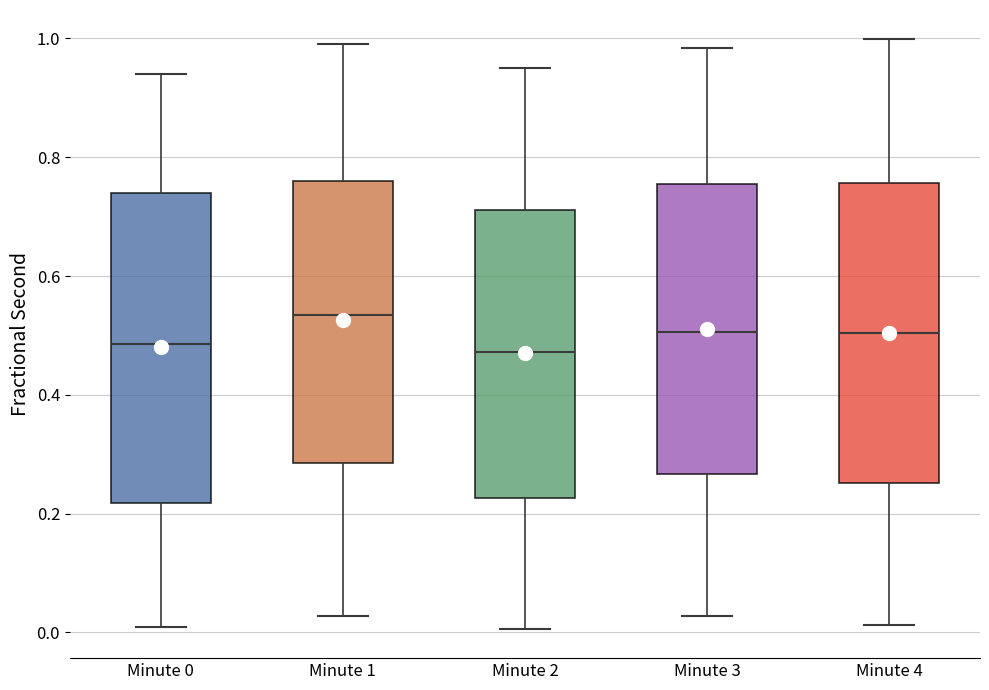

Reading left to right, transcribe this box plot: for each box, give where its median line is, the range the box spans, and where its two whiskers end, as read against the y-axis. The values are not printed on the chart, so give them approximately, as read against the axis.

Minute 0: median 0.48, box 0.22 to 0.74, whiskers 0.00 to 0.94
Minute 1: median 0.54, box 0.28 to 0.76, whiskers 0.02 to 1.00
Minute 2: median 0.48, box 0.22 to 0.72, whiskers 0.00 to 0.96
Minute 3: median 0.50, box 0.26 to 0.76, whiskers 0.02 to 0.98
Minute 4: median 0.50, box 0.26 to 0.76, whiskers 0.02 to 1.00